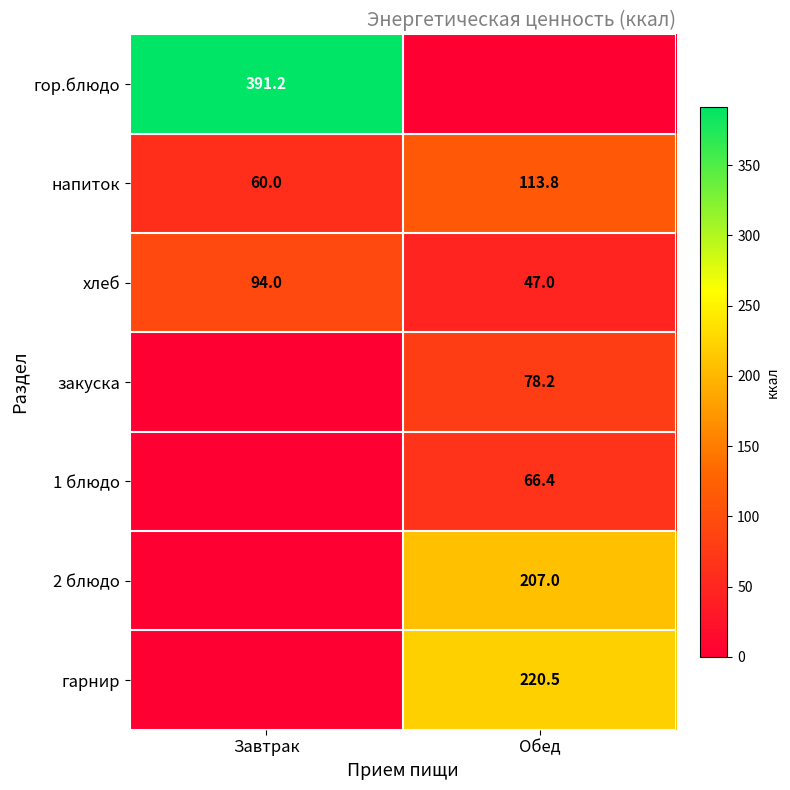

The value of закуска at Обед is 104.0. True or false?

False